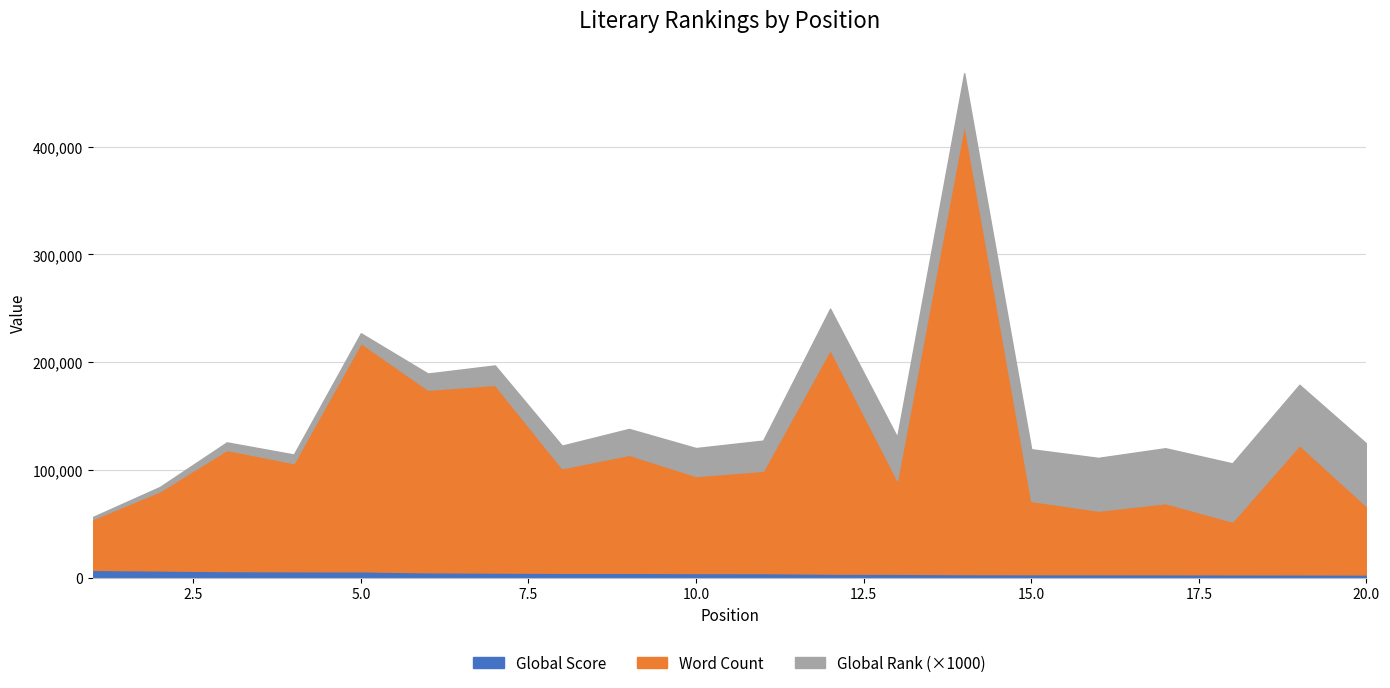

What is the difference between the maximum and minimum values in the Word Count series?

371053